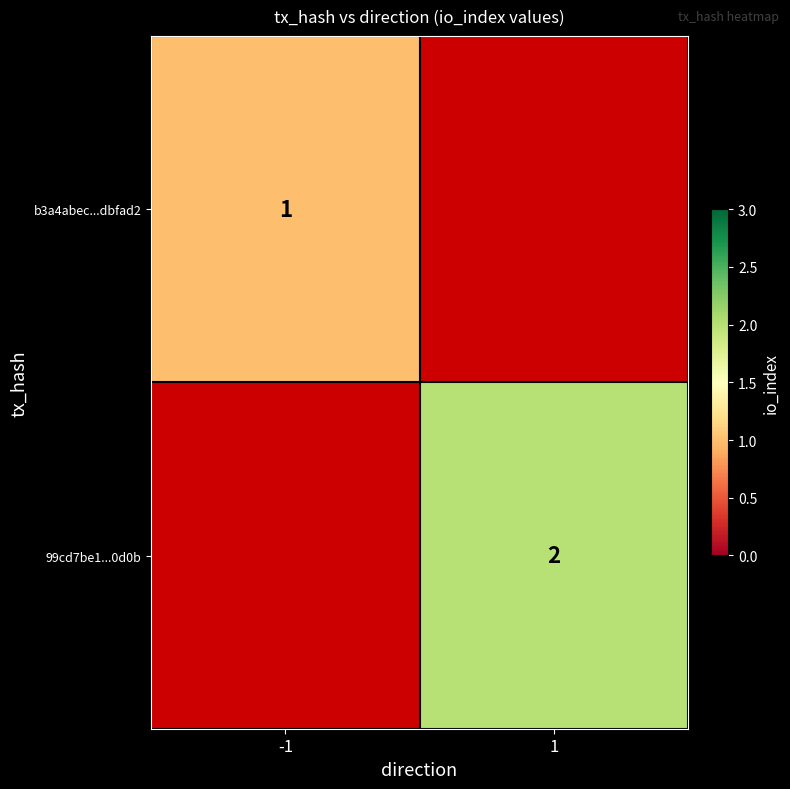

What is the maximum value shown in the chart?

2.0